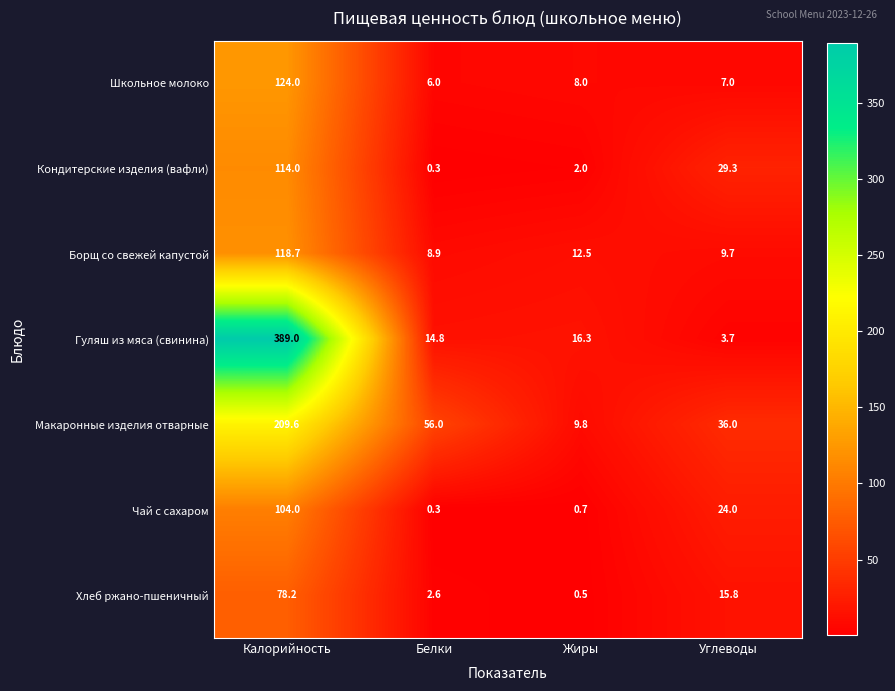

What is the difference between the Гуляш из мяса (свинина) values at Калорийность and Углеводы?

385.3